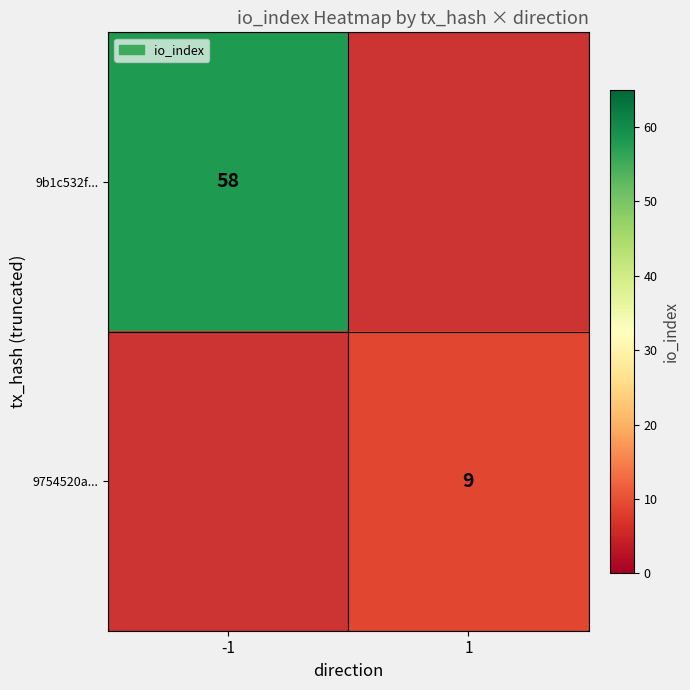

True or false: 9b1c532f... has a value of 78 at -1.

False